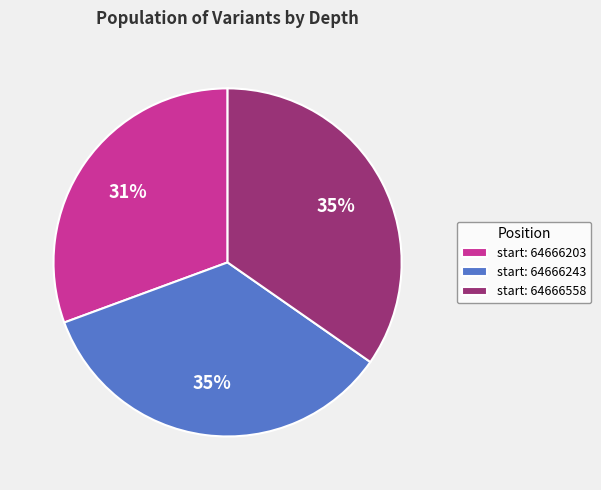

Is the sum of start: 64666558 and start: 64666243 greater than half?

Yes